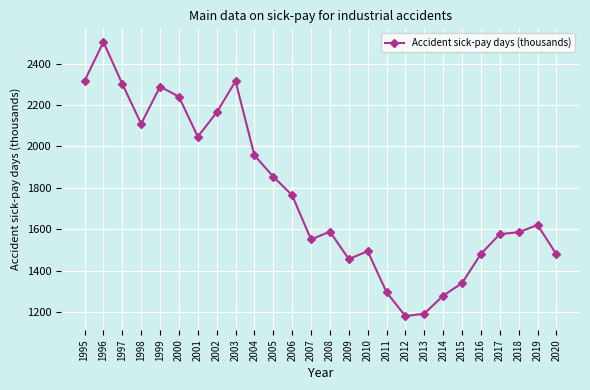

What is the difference between the maximum and minimum values?

1323.5